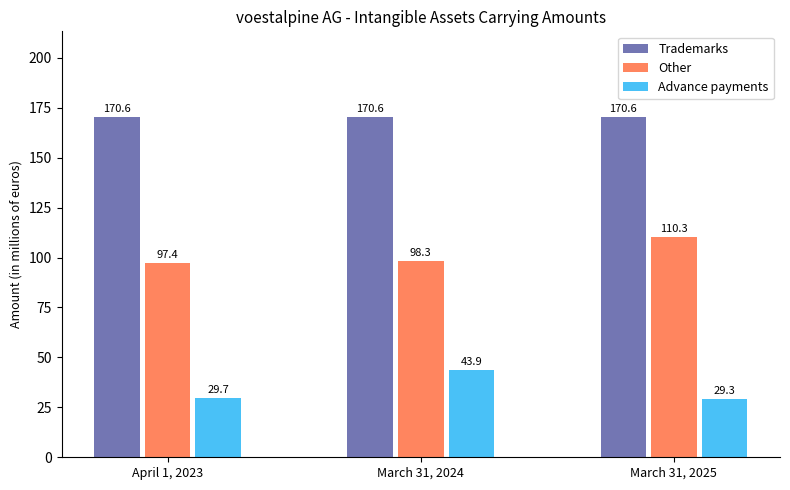

List the series in order of their overall mean, lowest first.

Advance payments, Other, Trademarks